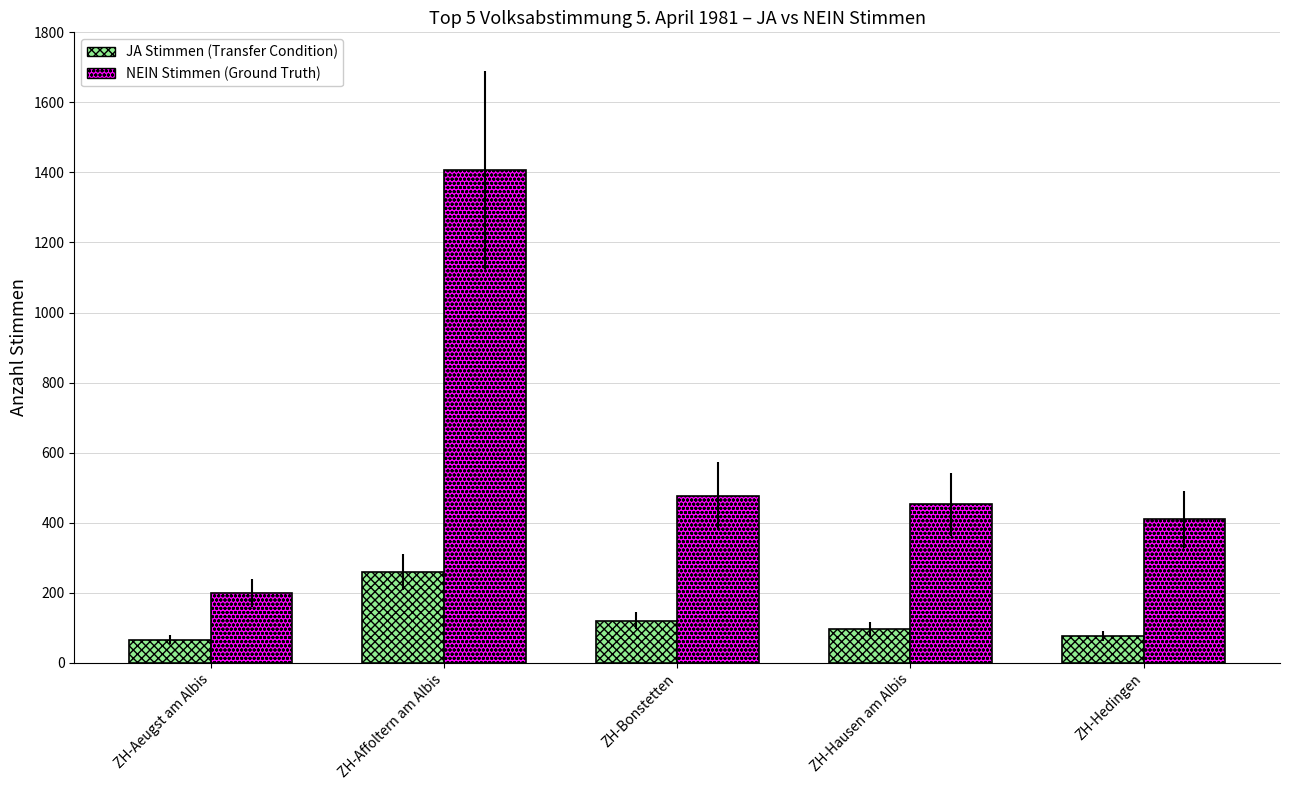

At ZH-Affoltern am Albis, list the series in order from largest to smallest.

NEIN Stimmen (Ground Truth), JA Stimmen (Transfer Condition)